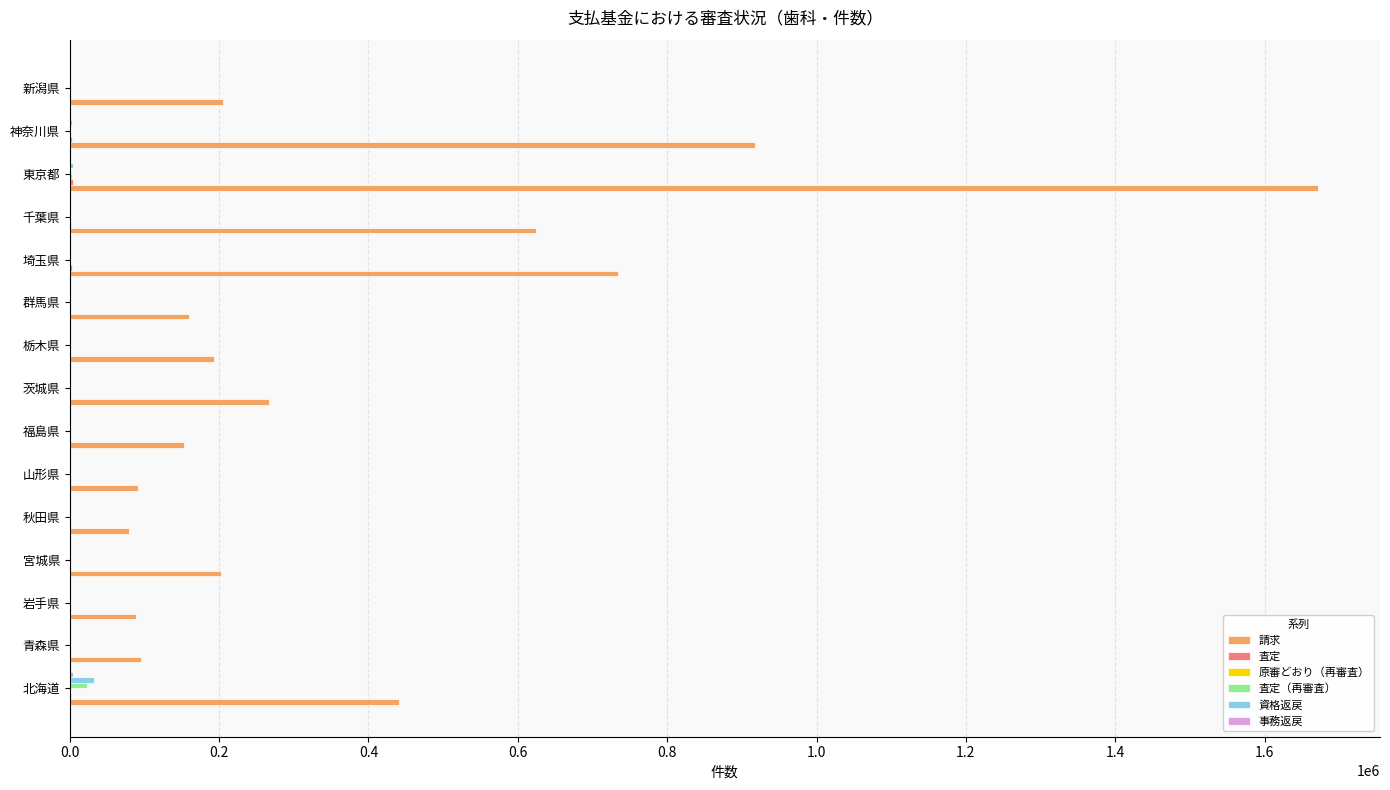

At which category is the sum across all series the highest?

東京都